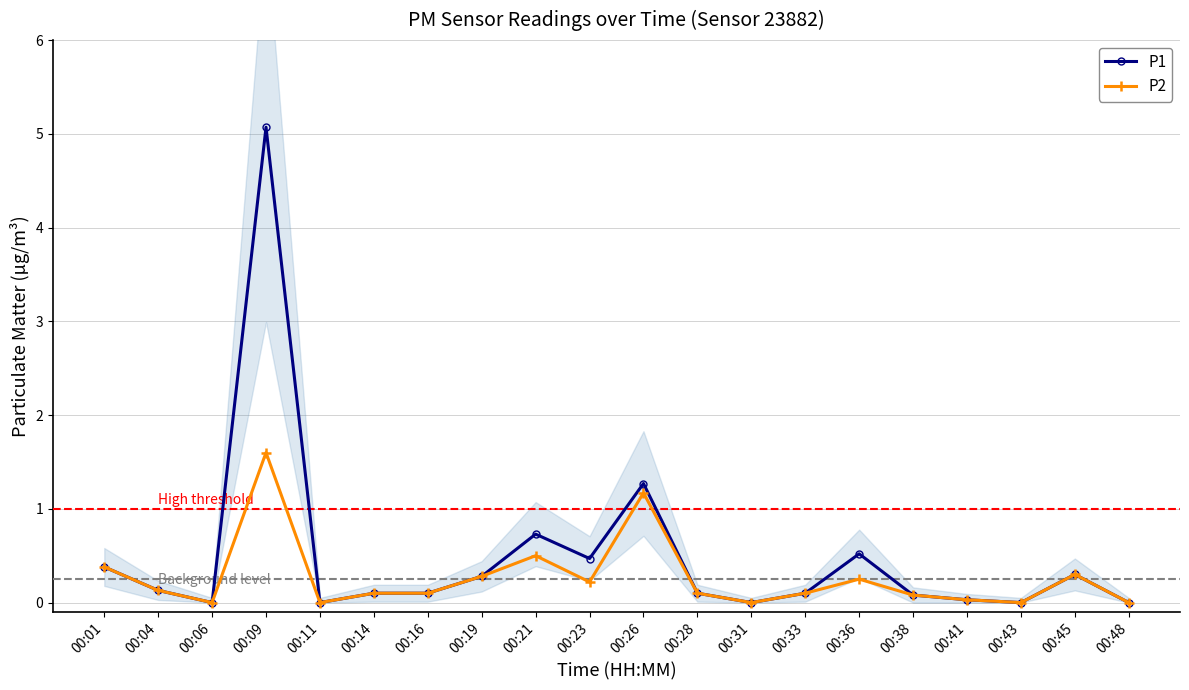

Rank the series by their average value, from lowest to highest.

P2, P1